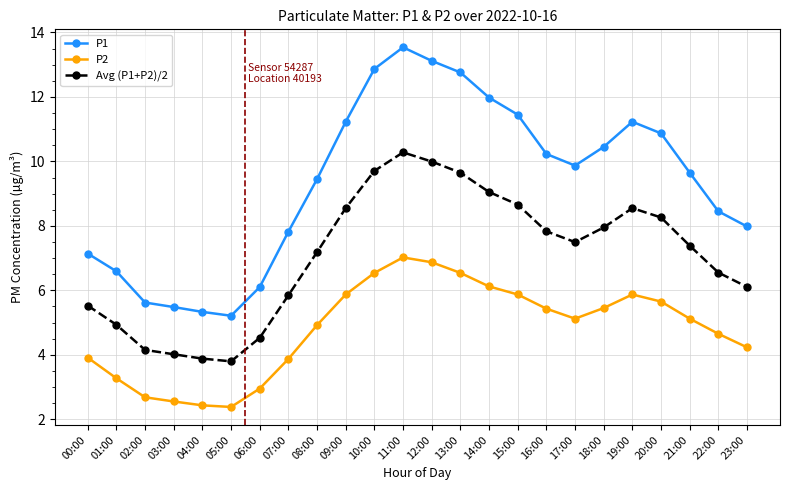

What is the minimum value shown in the chart?

2.4